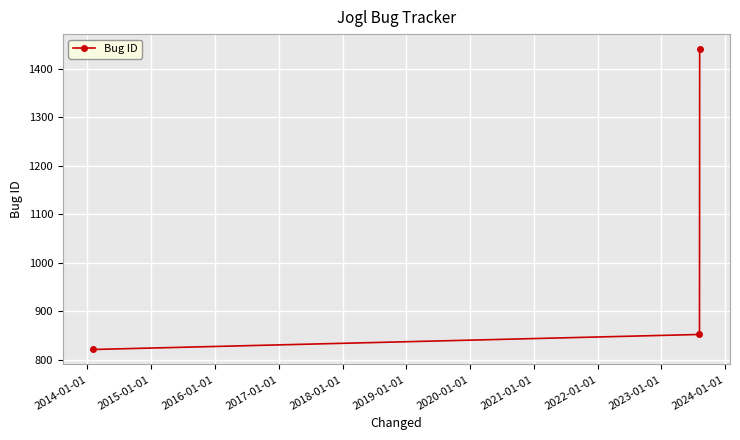

What is the value of the 2nd point from the left?

852